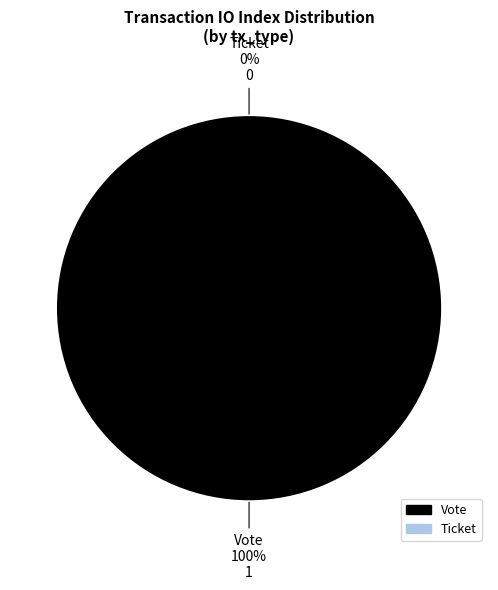

To the nearest percent, what is the combined percentage of Ticket and Vote?

100%